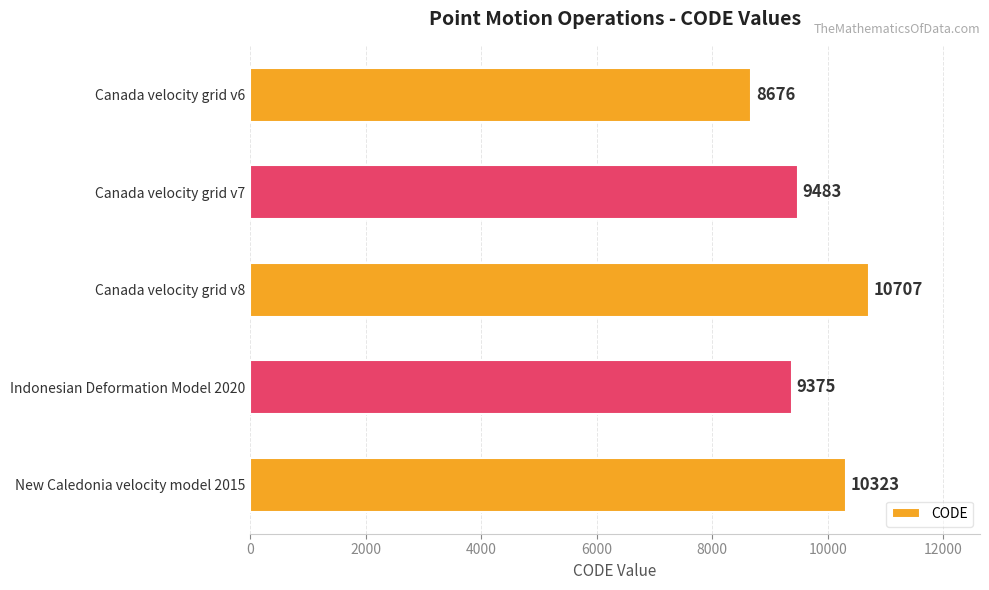

How many series are shown in this chart?

1